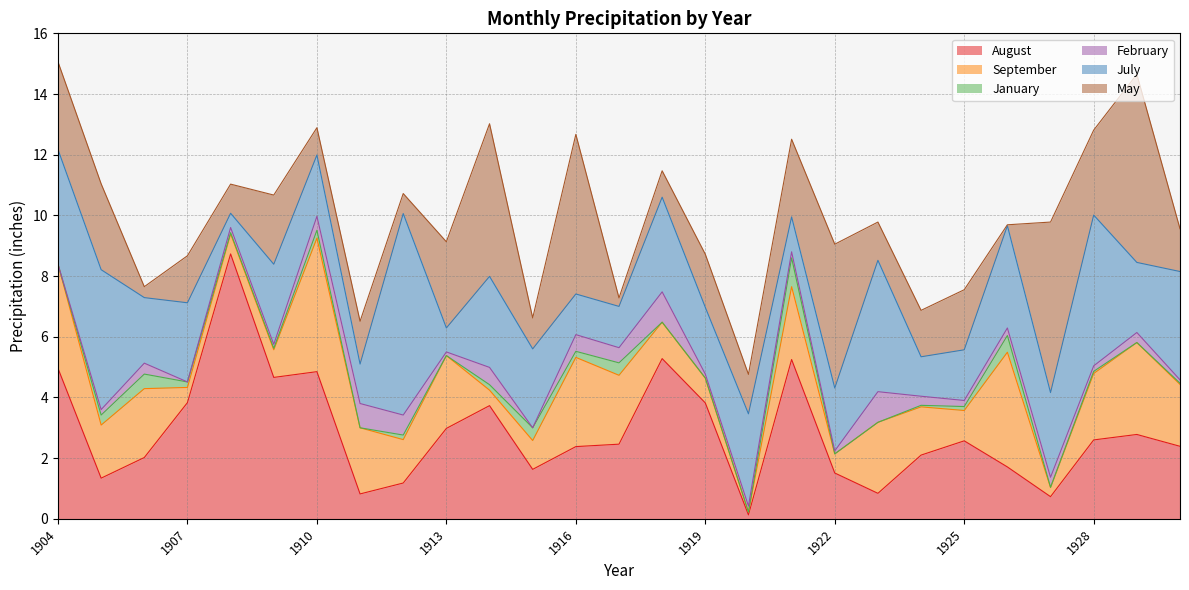

The January series shows 0.1 at 1924. True or false?

True